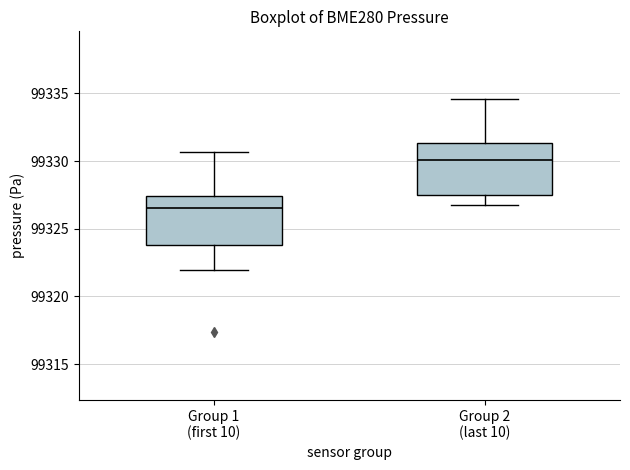

Which box's median line is the lowest?

Group 1 (first 10)